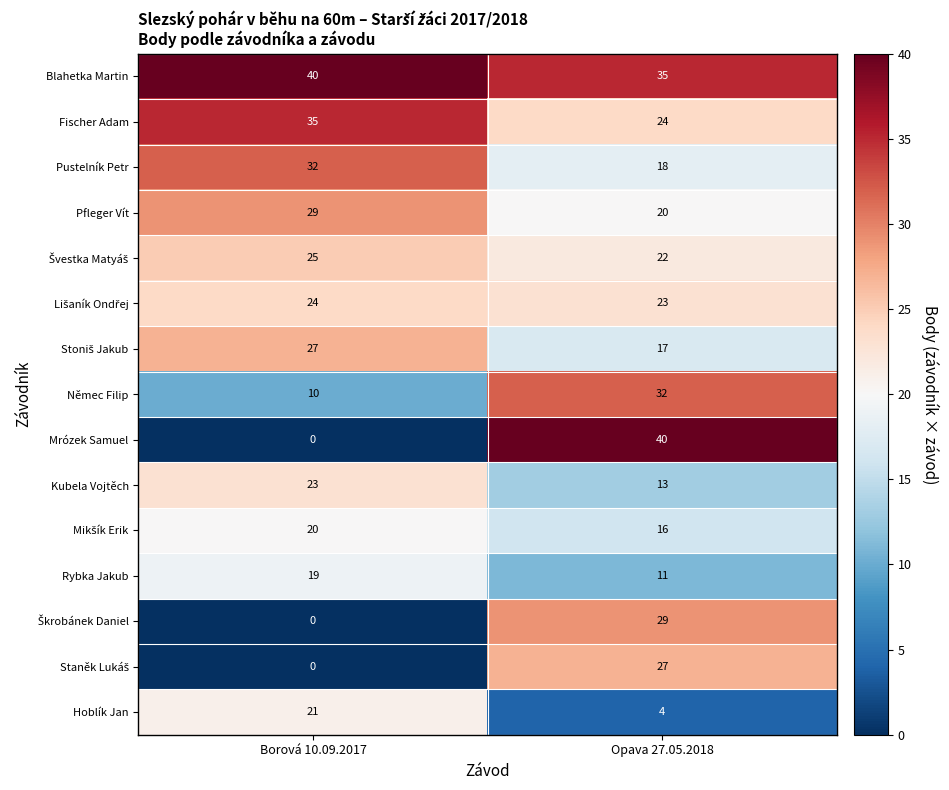

Read the Hoblík Jan value at Borová 10.09.2017, to the nearest 10.

20